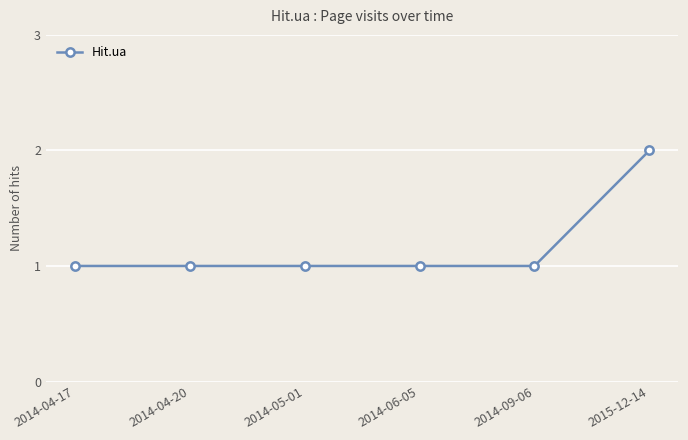

True or false: there are more than 2 points higher than both neighbors.

False